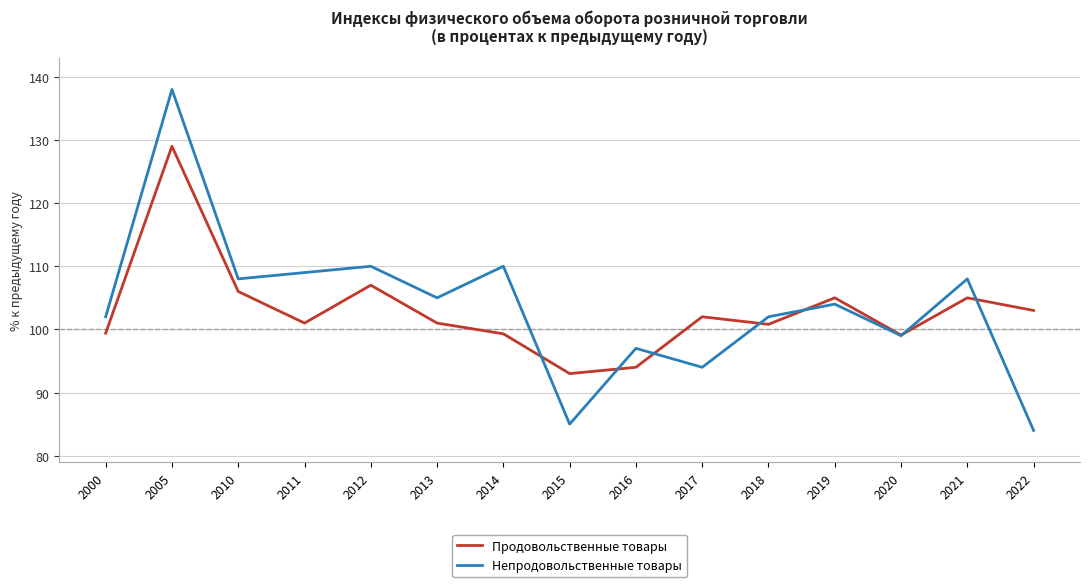

What is the sum of all Продовольственные товары values?

1544.6